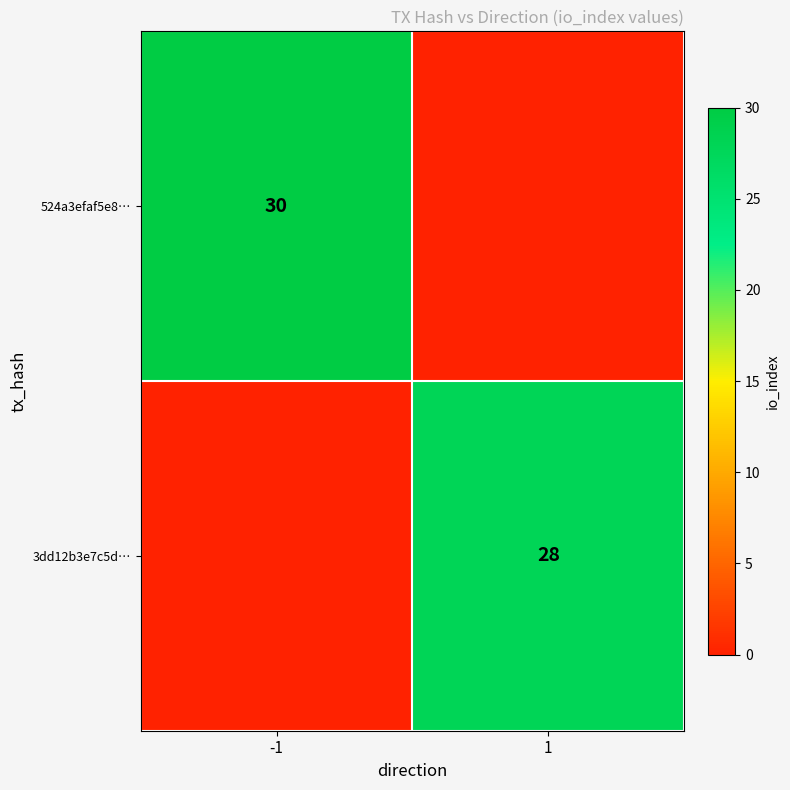

The value of 3dd12b3e7c5d… at 1 is 28. True or false?

True